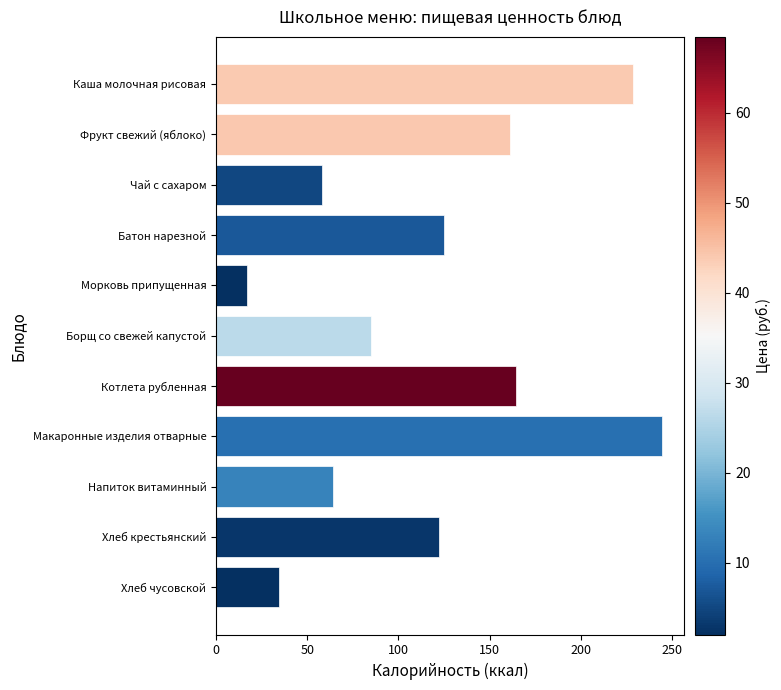

Reading top to bottom, list all the values displayed in this chart.

228.9	161.0	58.0	125.0	16.8	84.8	164.3	244.5	64.0	122.4	34.8